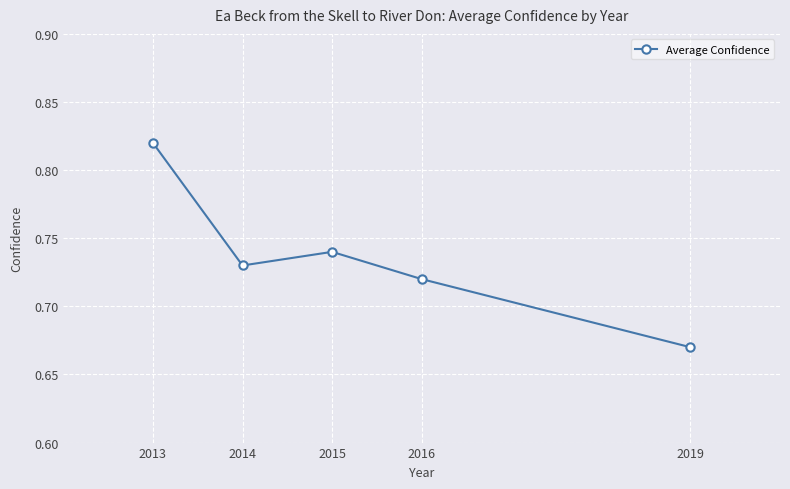

True or false: there are more than 2 points higher than both neighbors.

False